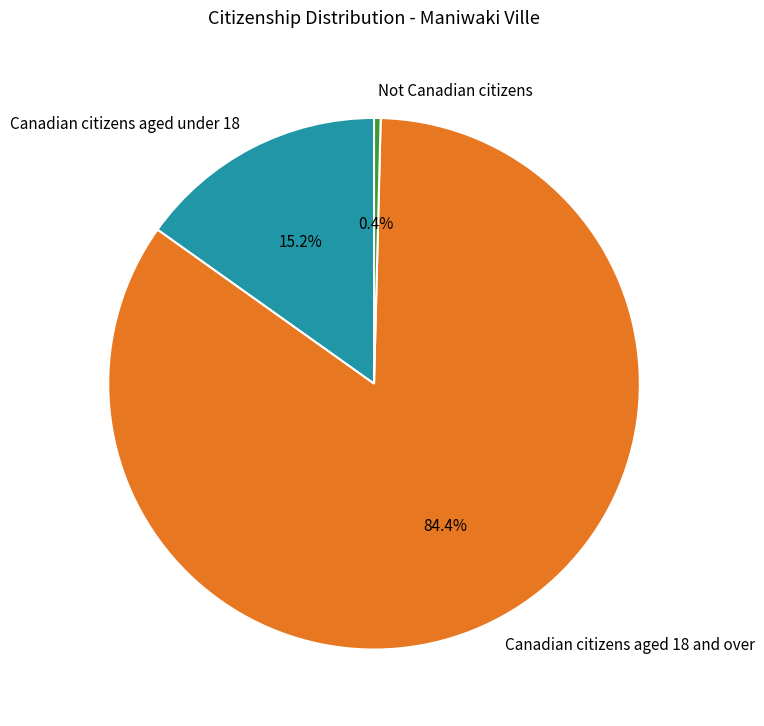

Is there a majority slice in this chart?

Yes